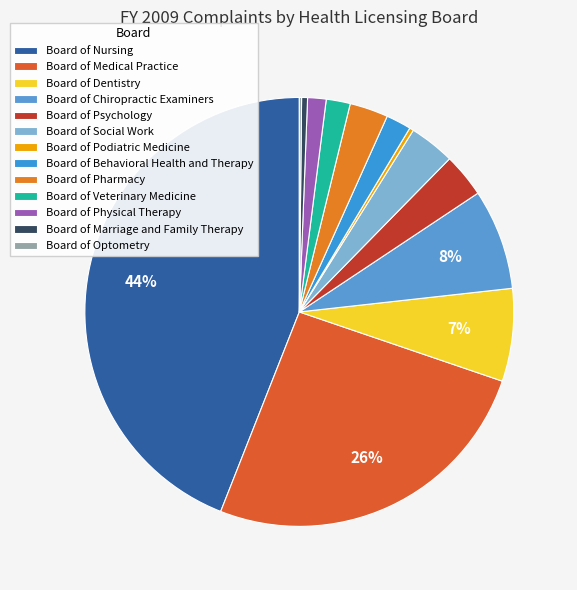

What is the change in value from Board of Behavioral Health and Therapy to Board of Optometry?

-62